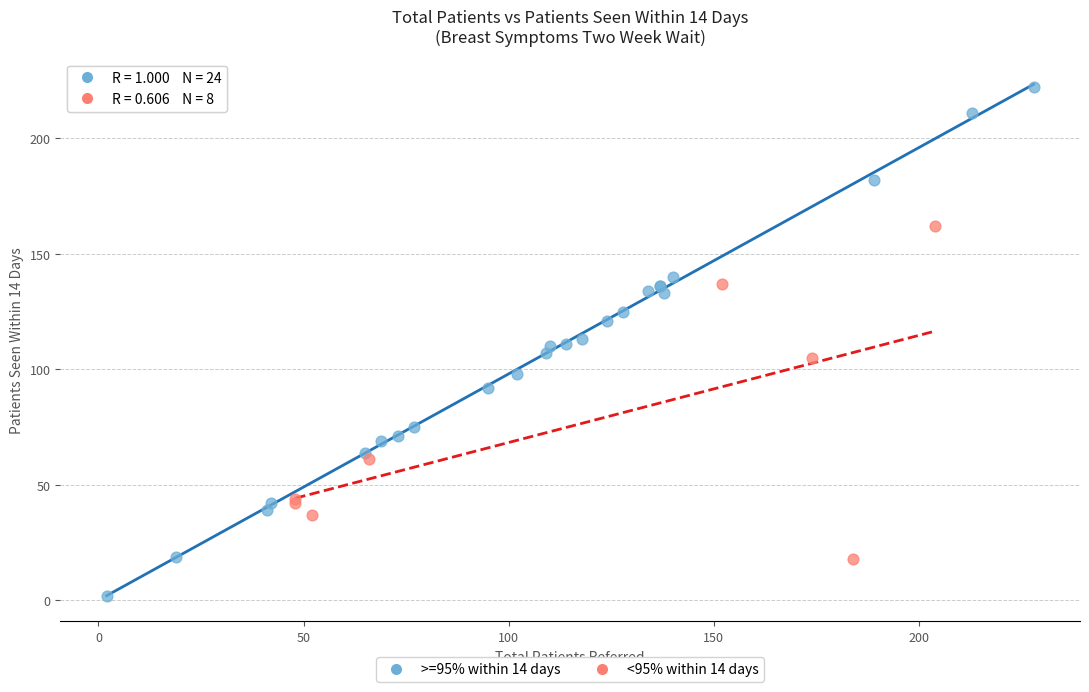

Which series contains the lowest Y value?

>=95% within 14 days